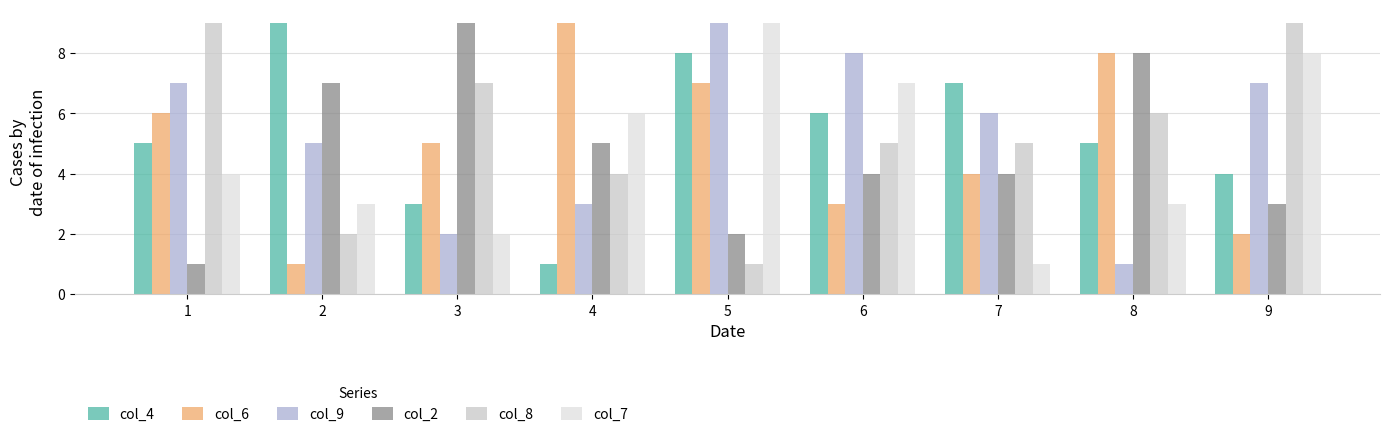

At which category is the sum across all series the highest?

5